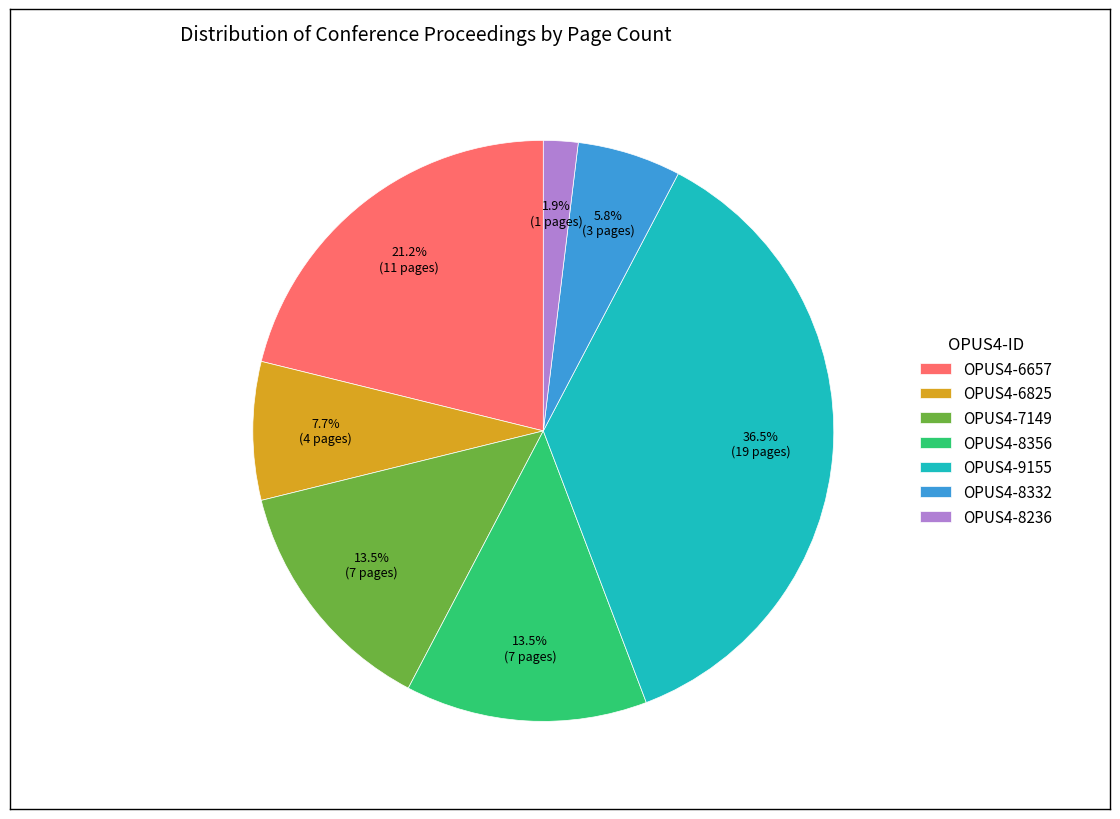

Does OPUS4-8236 represent more than half of the total?

No